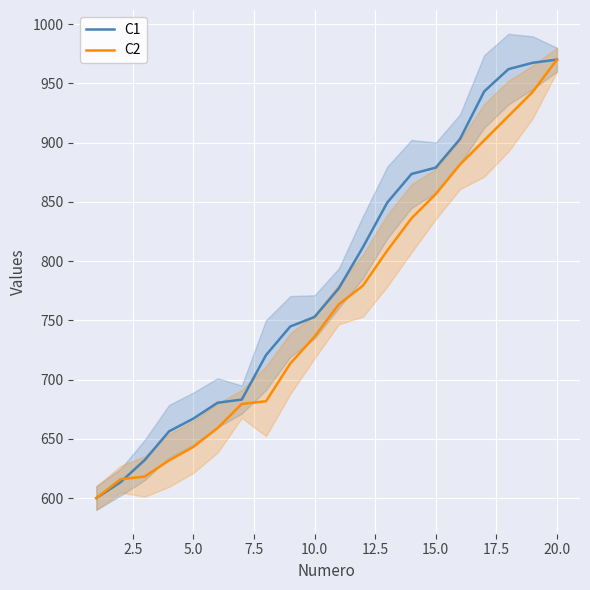

What is the lowest value of the C2 series?

600.0